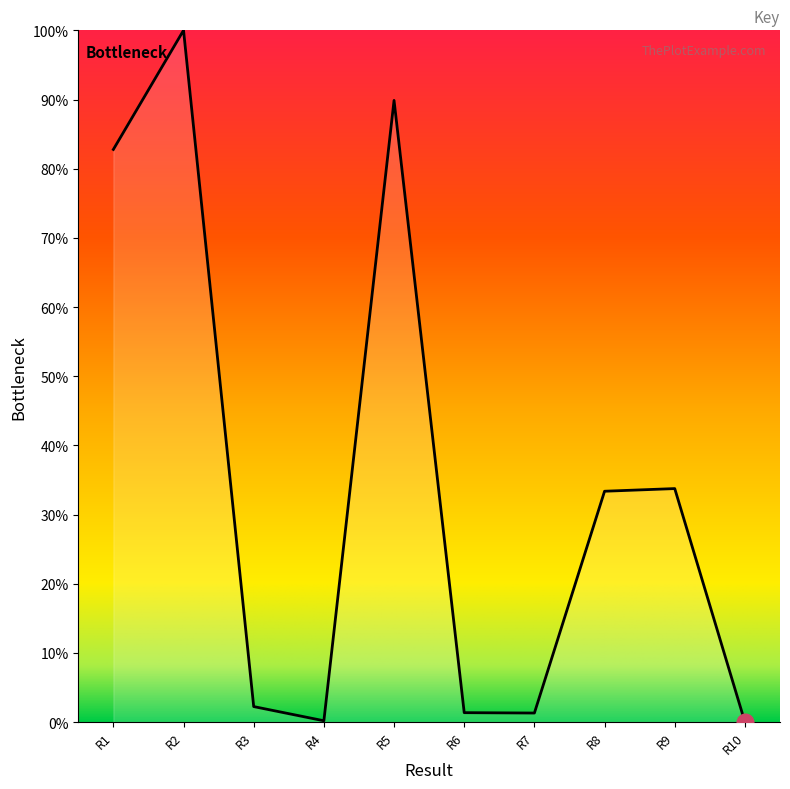

Which has a higher value, R10 or R3?

R3